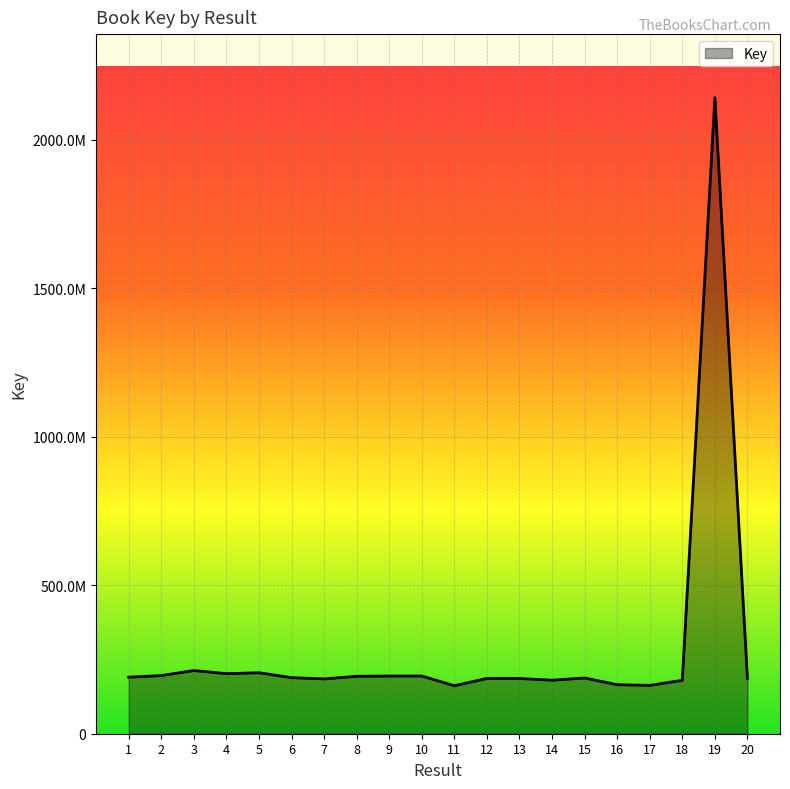

True or false: the data shows 188741981 at 6.

True